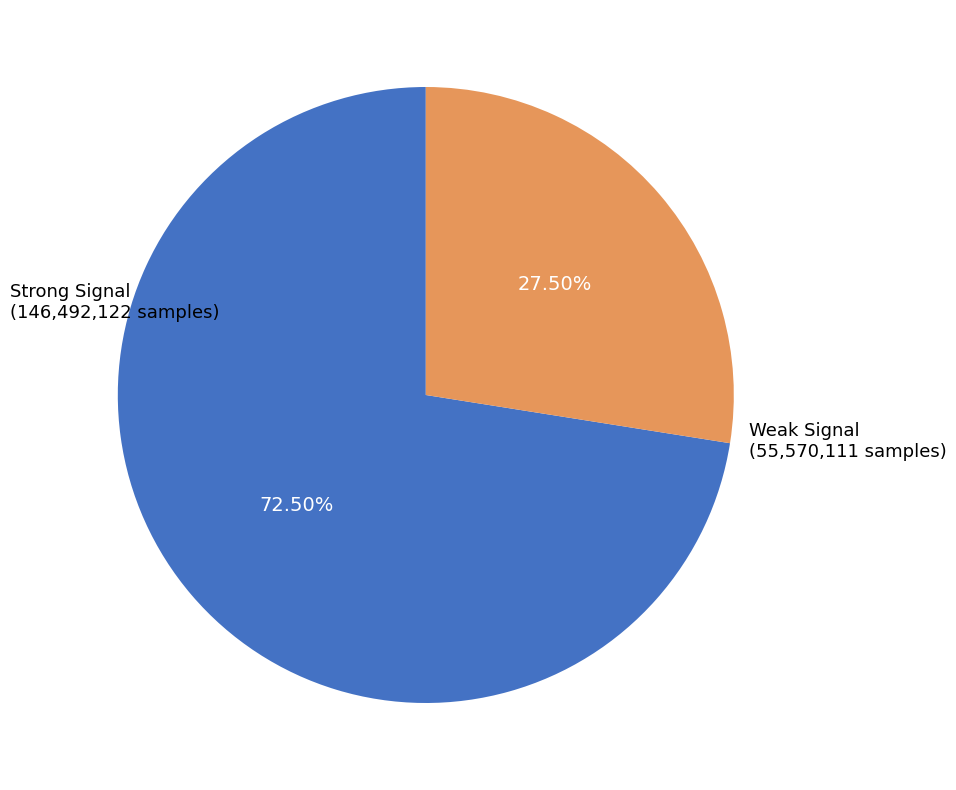

Does any single category account for the majority?

Yes